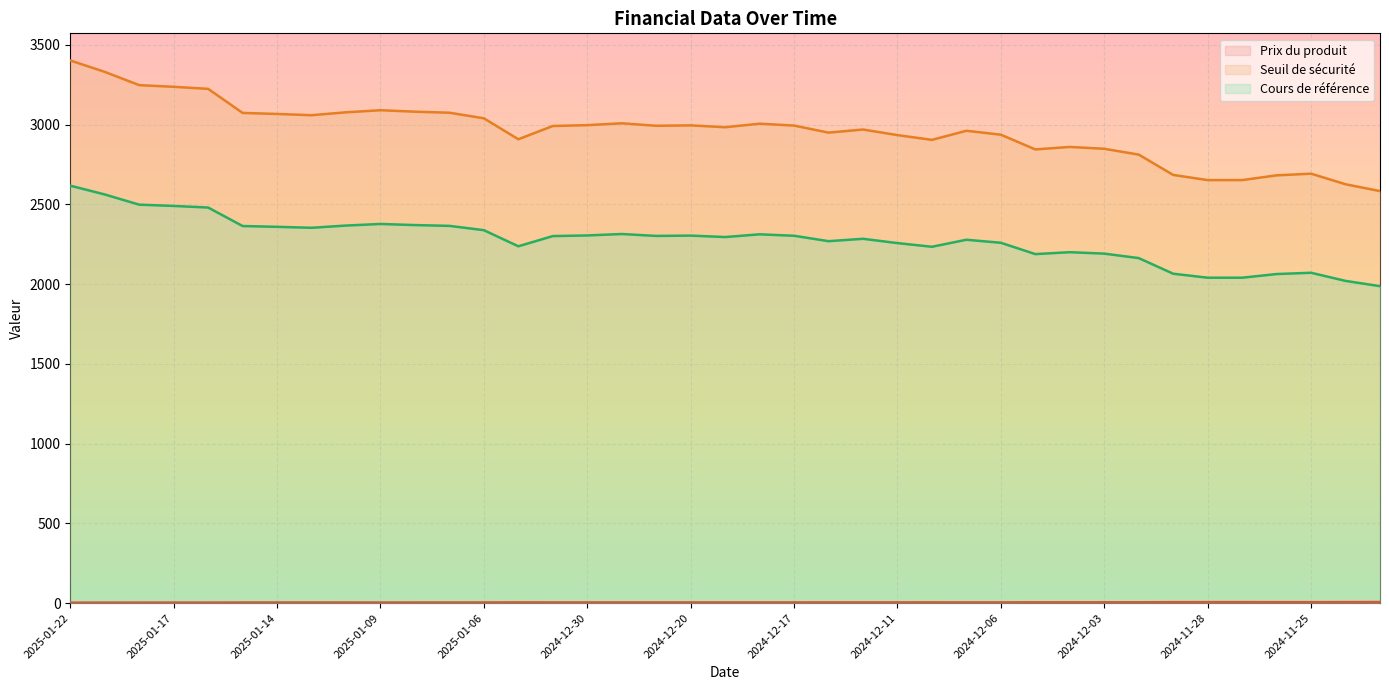

What is the sum of the Seuil de sécurité values at 2025-01-09 and 2024-11-22?

4397.0